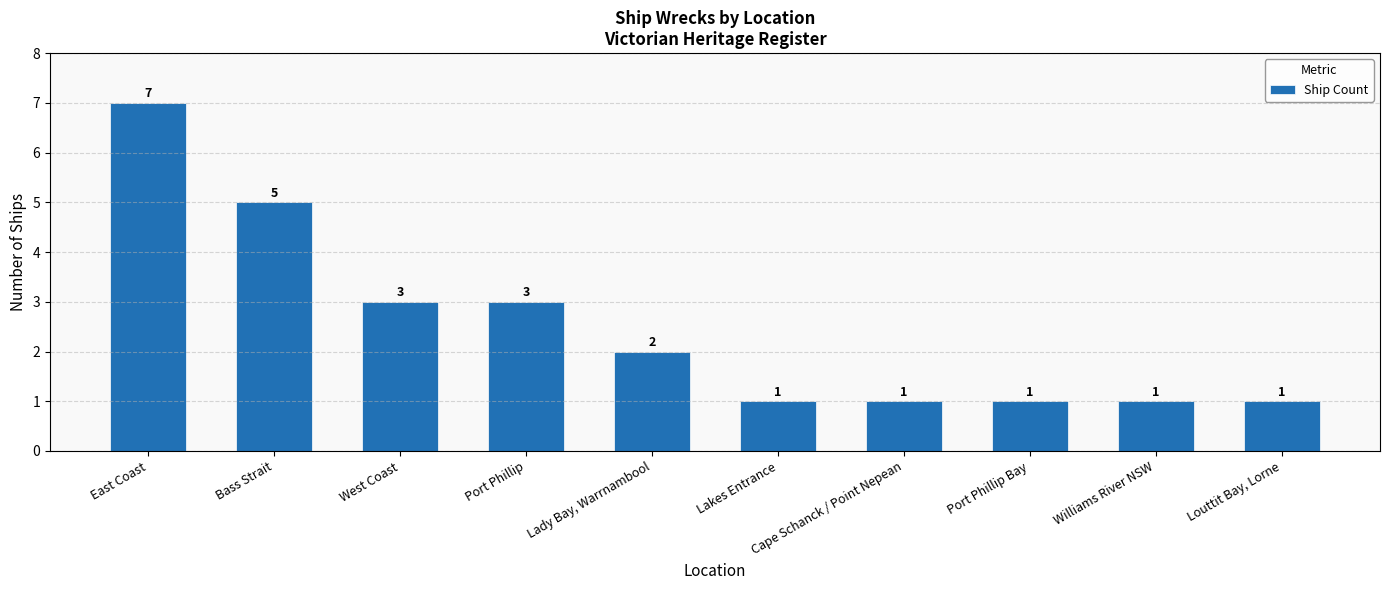

What is the difference between the maximum and minimum values?

6